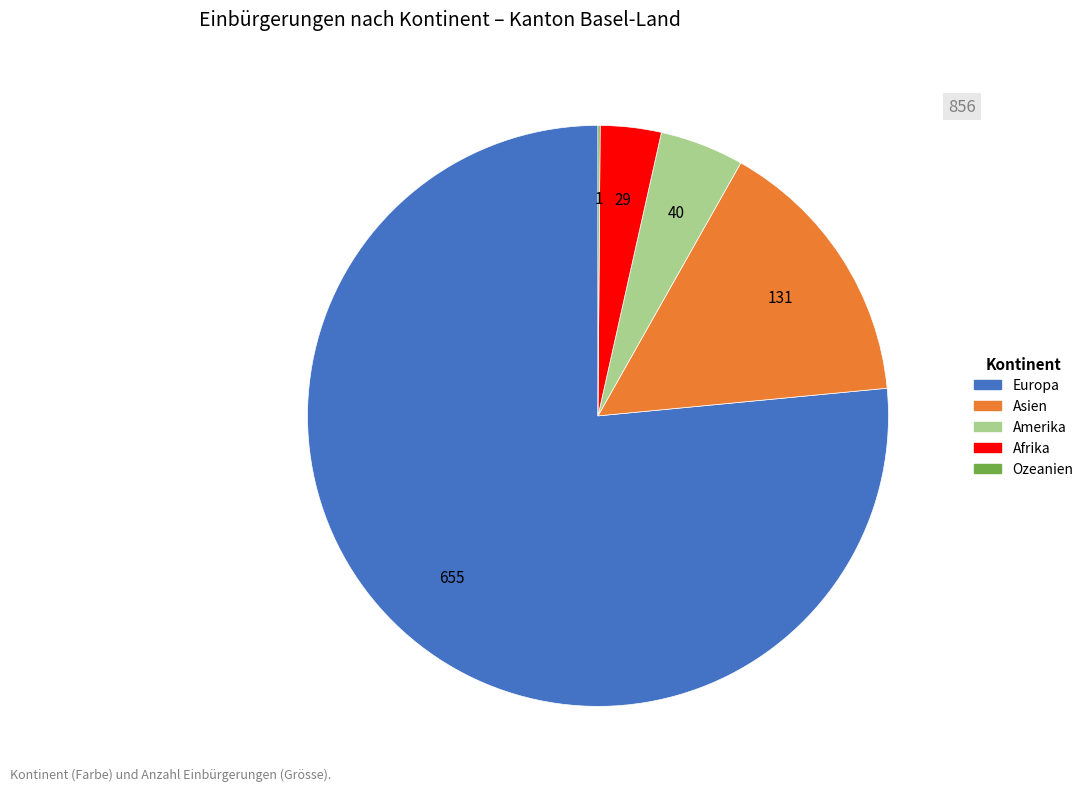

Is there a majority slice in this chart?

Yes